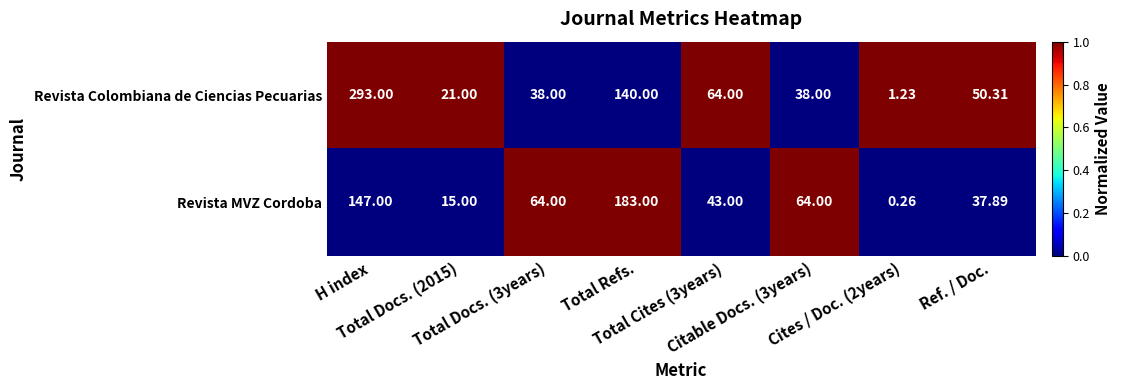

Which series has the largest range (max minus min)?

Revista Colombiana de Ciencias Pecuarias